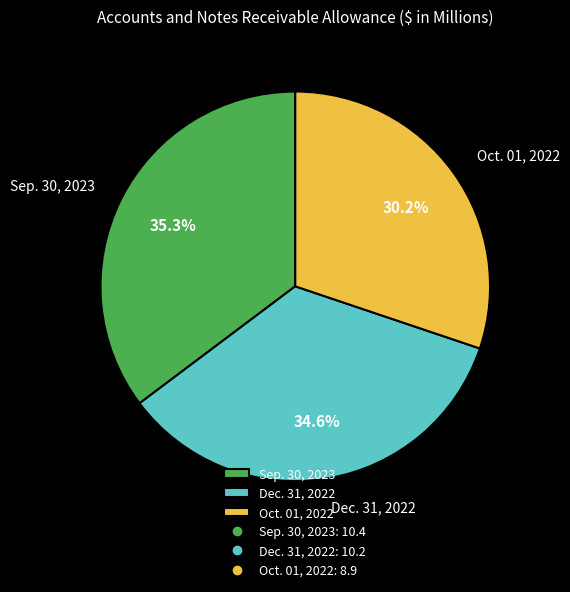

To the nearest percent, what is the difference between the largest and smallest slice percentages?

5%